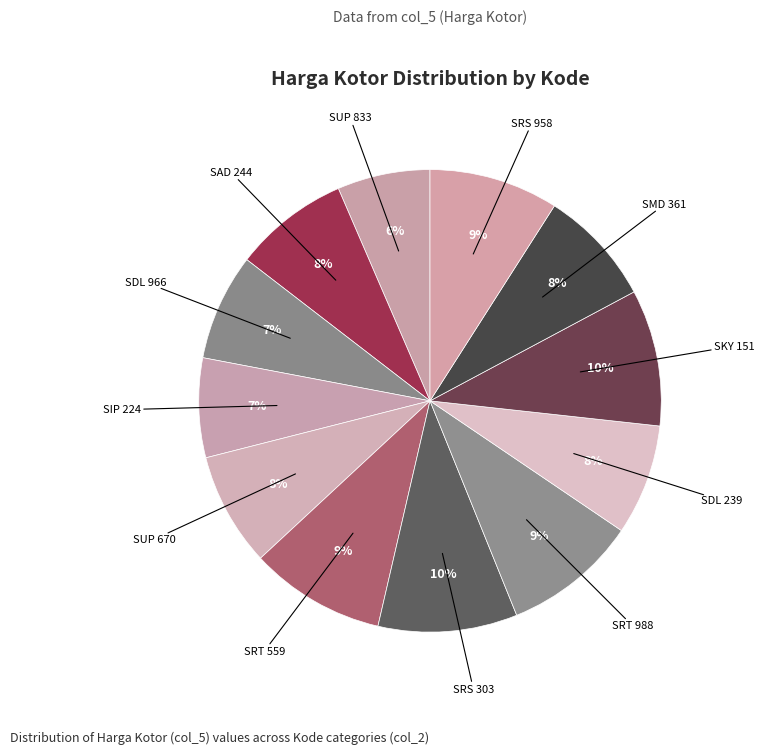

How many slices are in this pie chart?

12